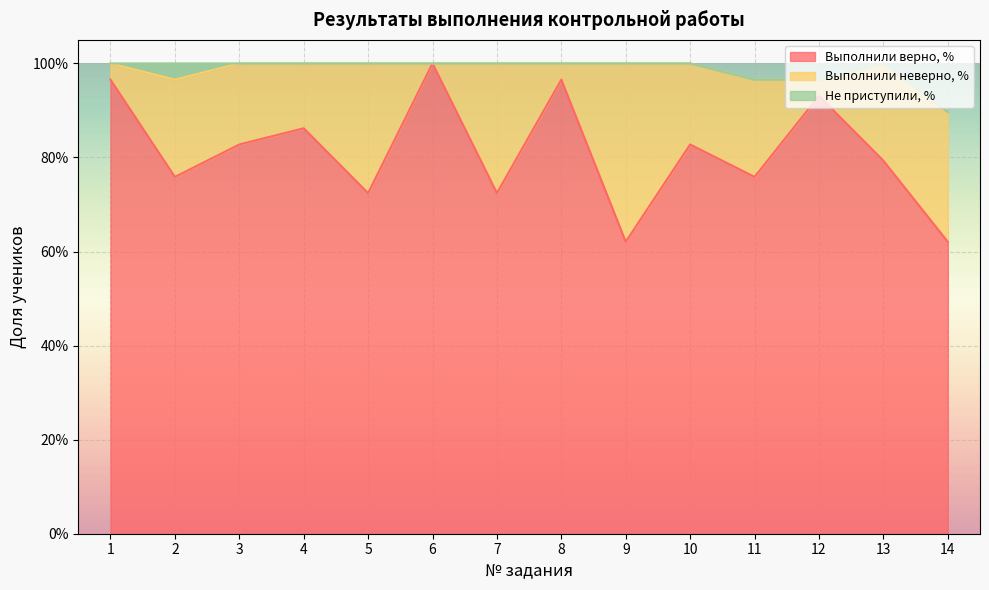

The value of Выполнили неверно, % at 10 is 0.3. True or false?

False